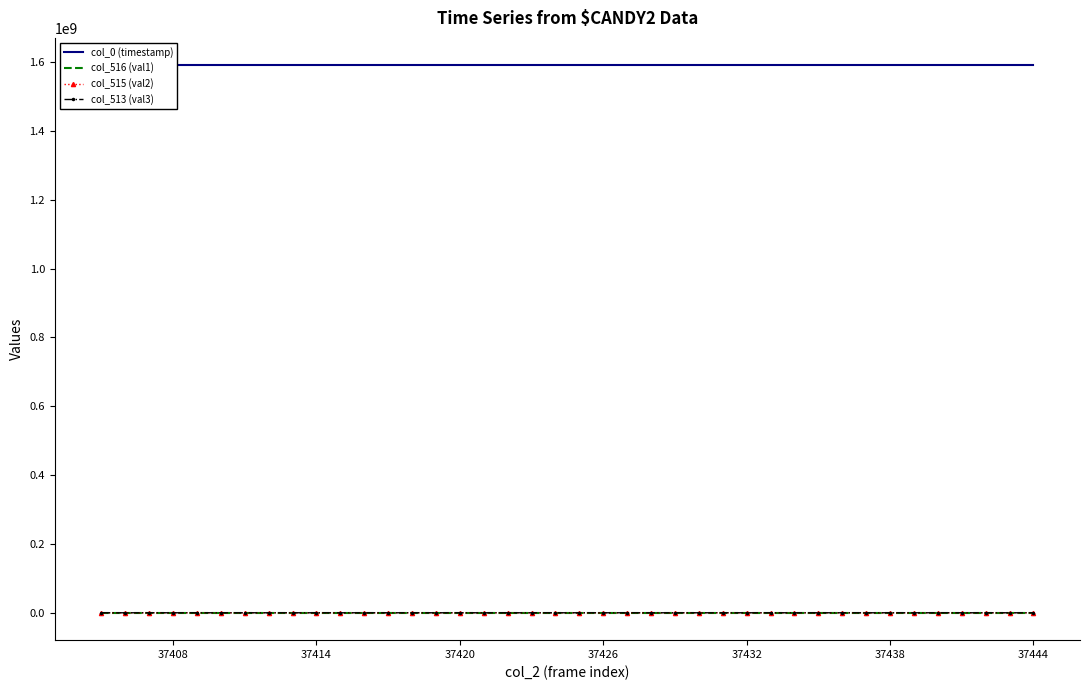

What value does the col_516 (val1) series have at 37444?

39164.0